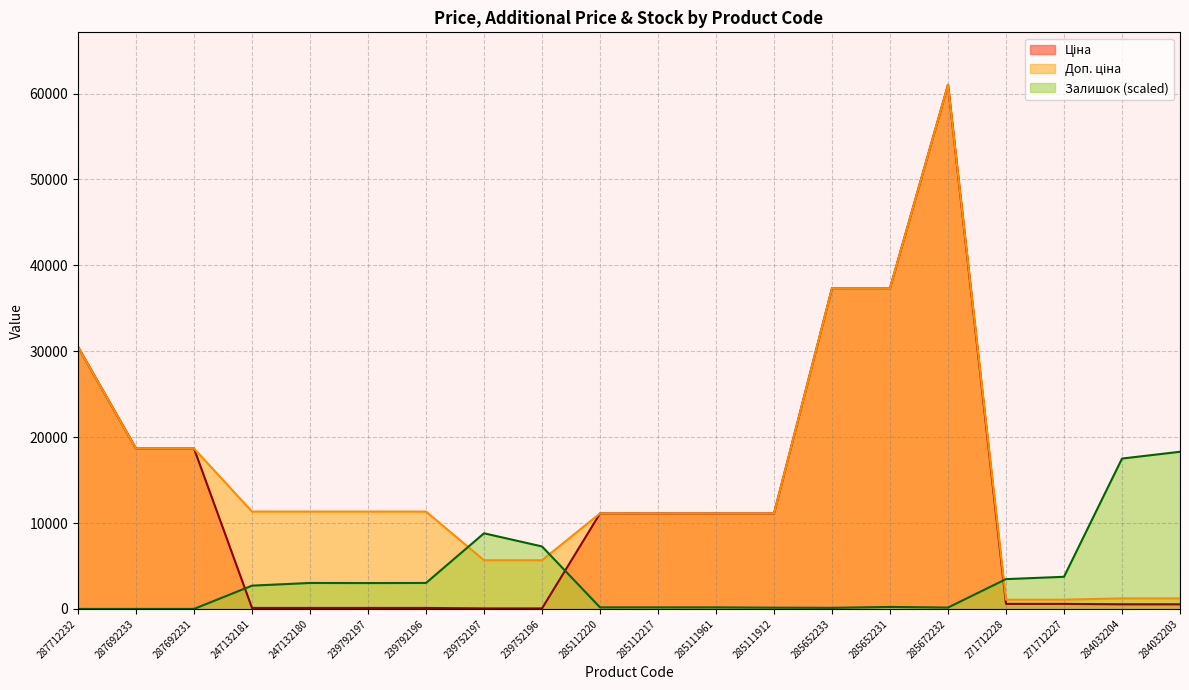

Does the chart have visible grid lines?

Yes